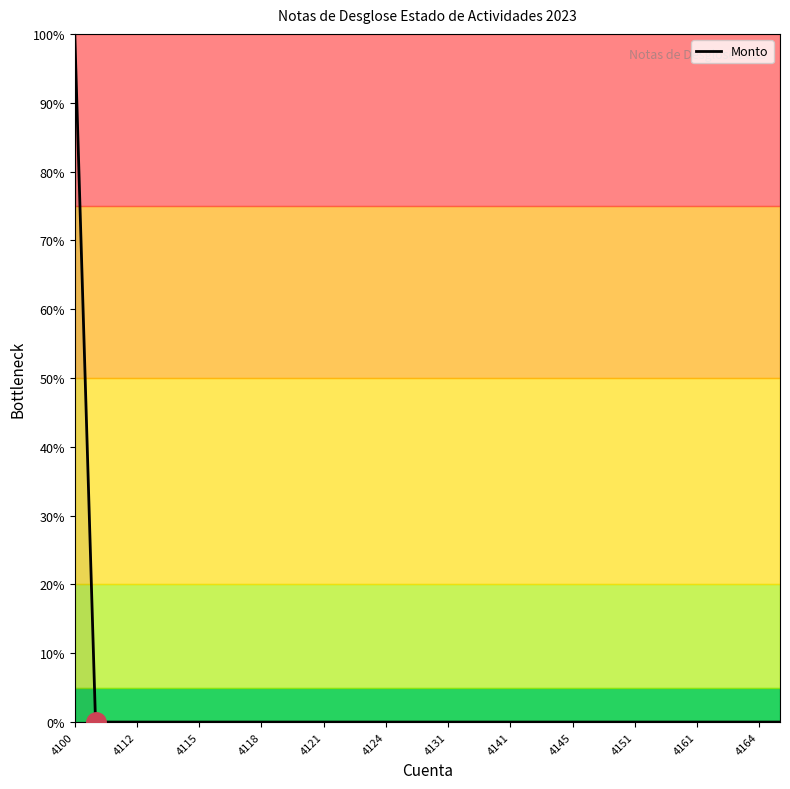

What is the maximum value shown in the chart?

100